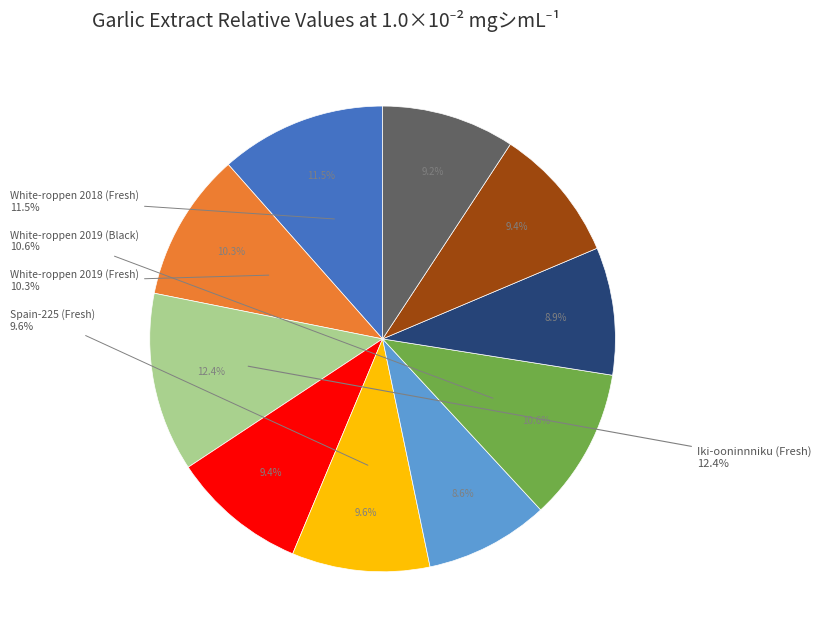

What percentage is the Black garlic M slice, to the nearest percent?

9%